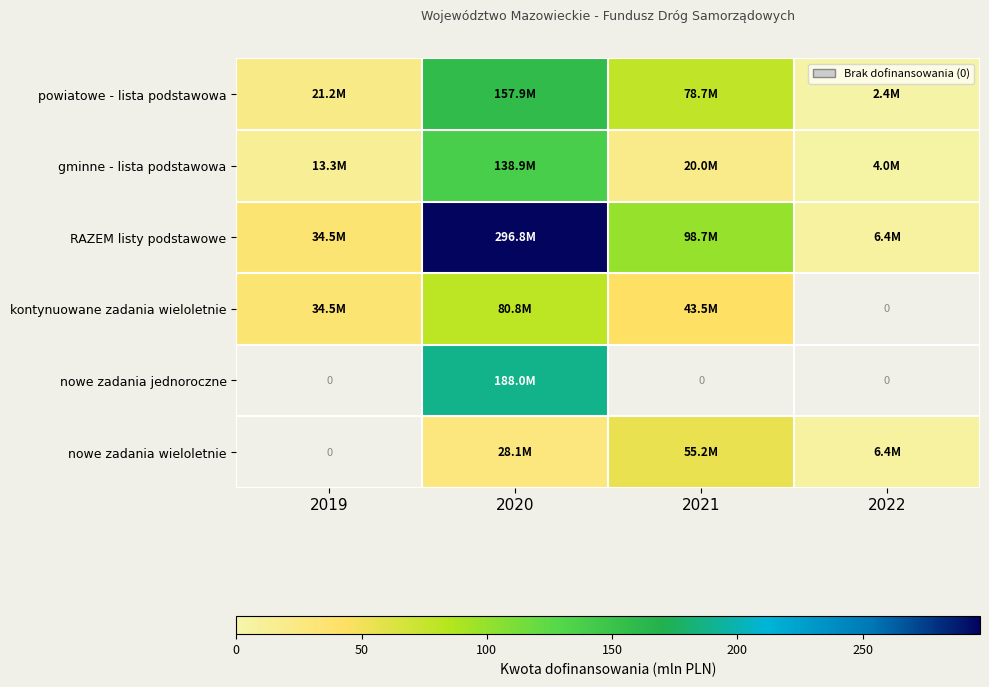

At which category is the sum across all series the highest?

2020